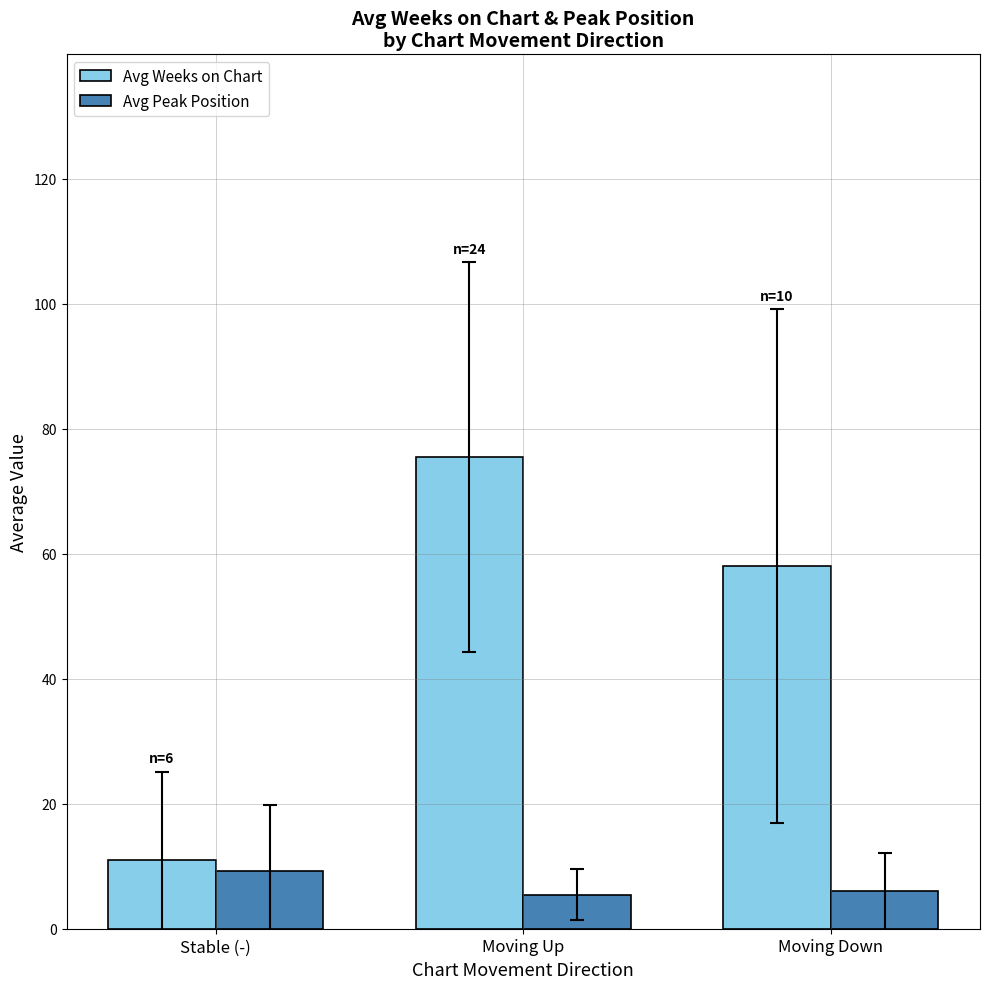

What is the sum of the Avg Peak Position values at Stable (-) and Moving Down?

15.2